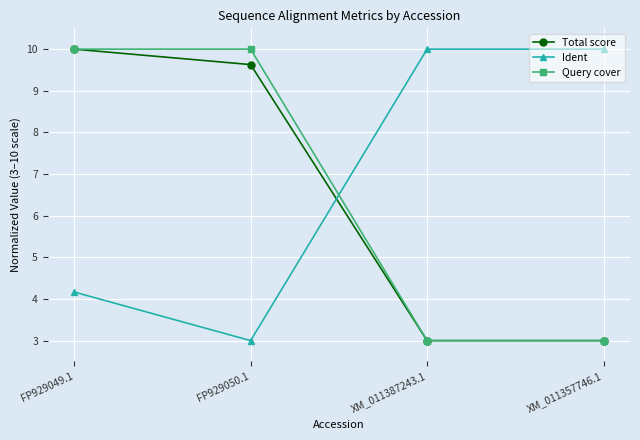

At which label does Total score reach its peak?

FP929049.1